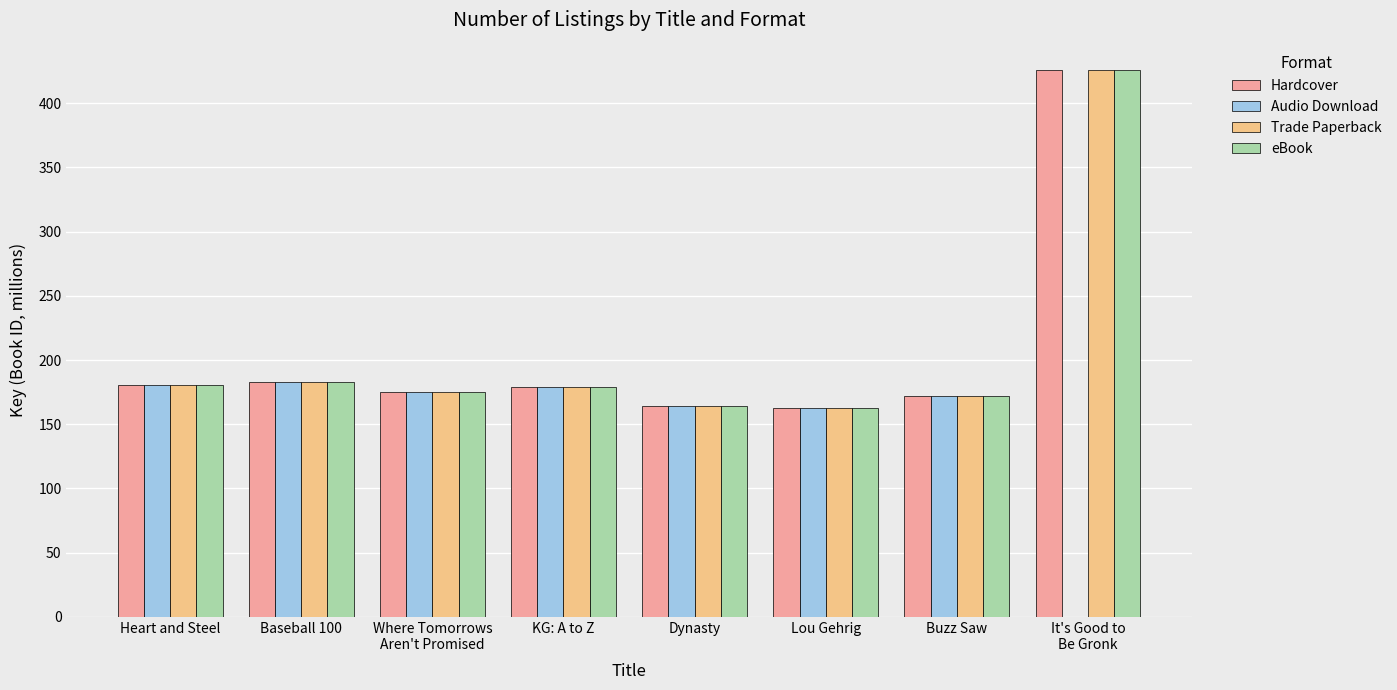

What is the maximum value shown in the chart?

425.9